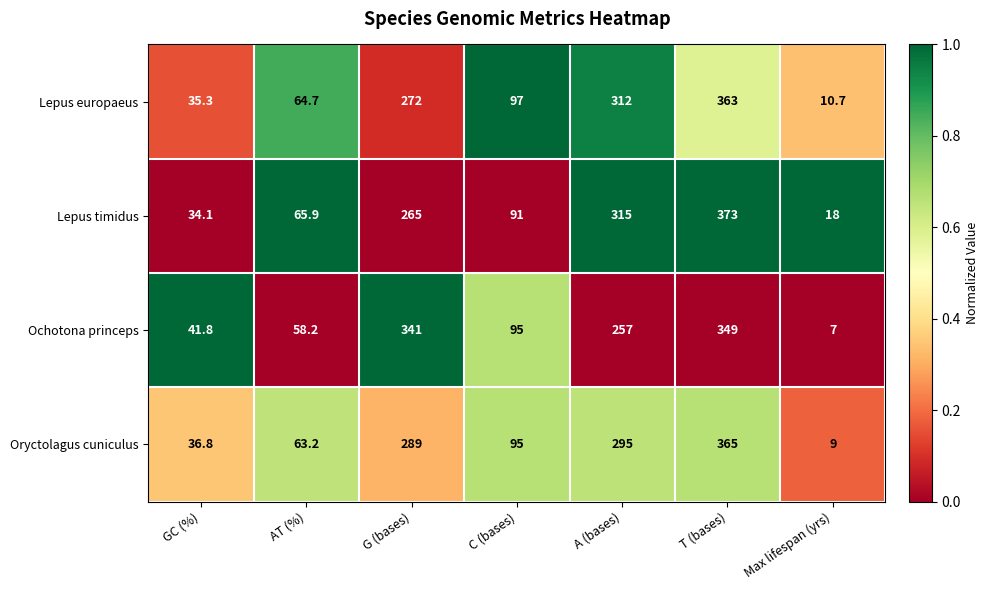

Reading right to left, transcribe all the data shown in this chart.

Lepus europaeus: Max lifespan (yrs)=10.7	T (bases)=363.0	A (bases)=312.0	C (bases)=97.0	G (bases)=272.0	AT (%)=64.7	GC (%)=35.3
Lepus timidus: Max lifespan (yrs)=18.0	T (bases)=373.0	A (bases)=315.0	C (bases)=91.0	G (bases)=265.0	AT (%)=65.9	GC (%)=34.1
Ochotona princeps: Max lifespan (yrs)=7.0	T (bases)=349.0	A (bases)=257.0	C (bases)=95.0	G (bases)=341.0	AT (%)=58.2	GC (%)=41.8
Oryctolagus cuniculus: Max lifespan (yrs)=9.0	T (bases)=365.0	A (bases)=295.0	C (bases)=95.0	G (bases)=289.0	AT (%)=63.2	GC (%)=36.8